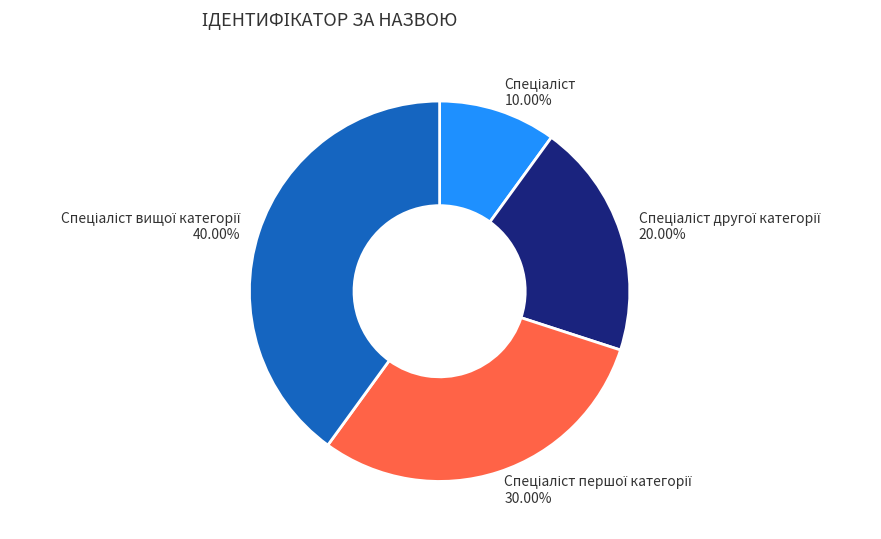

Is there a majority slice in this chart?

No